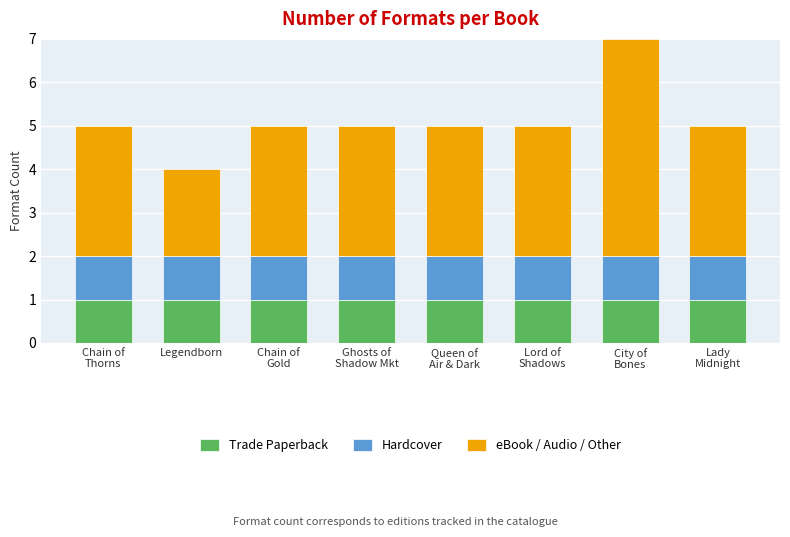

What is the sum of all Trade Paperback values?

8